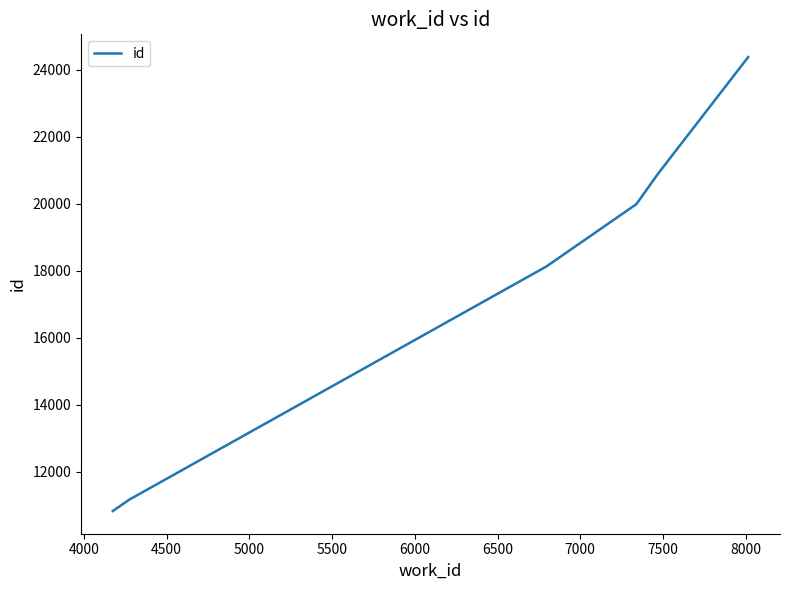

What is the smallest value displayed?

10833